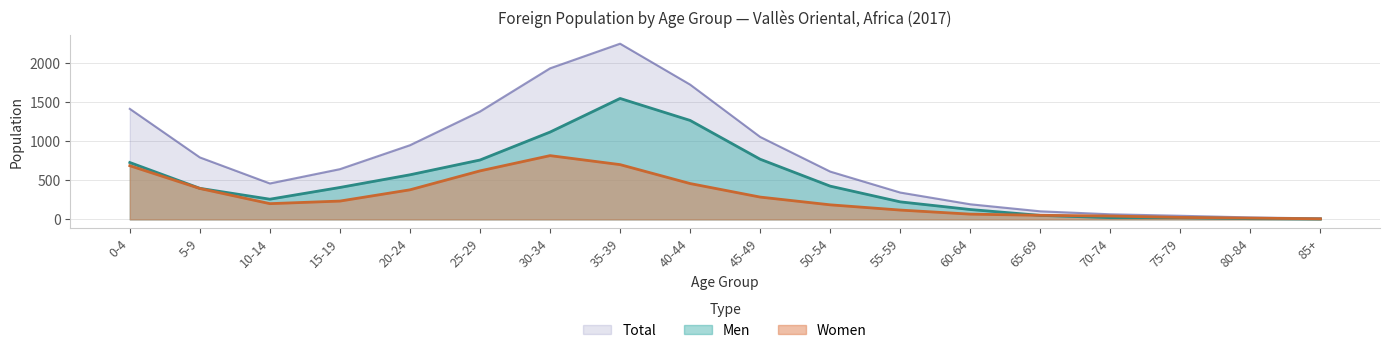

What is the difference between the highest and lowest values at 55-59?

224